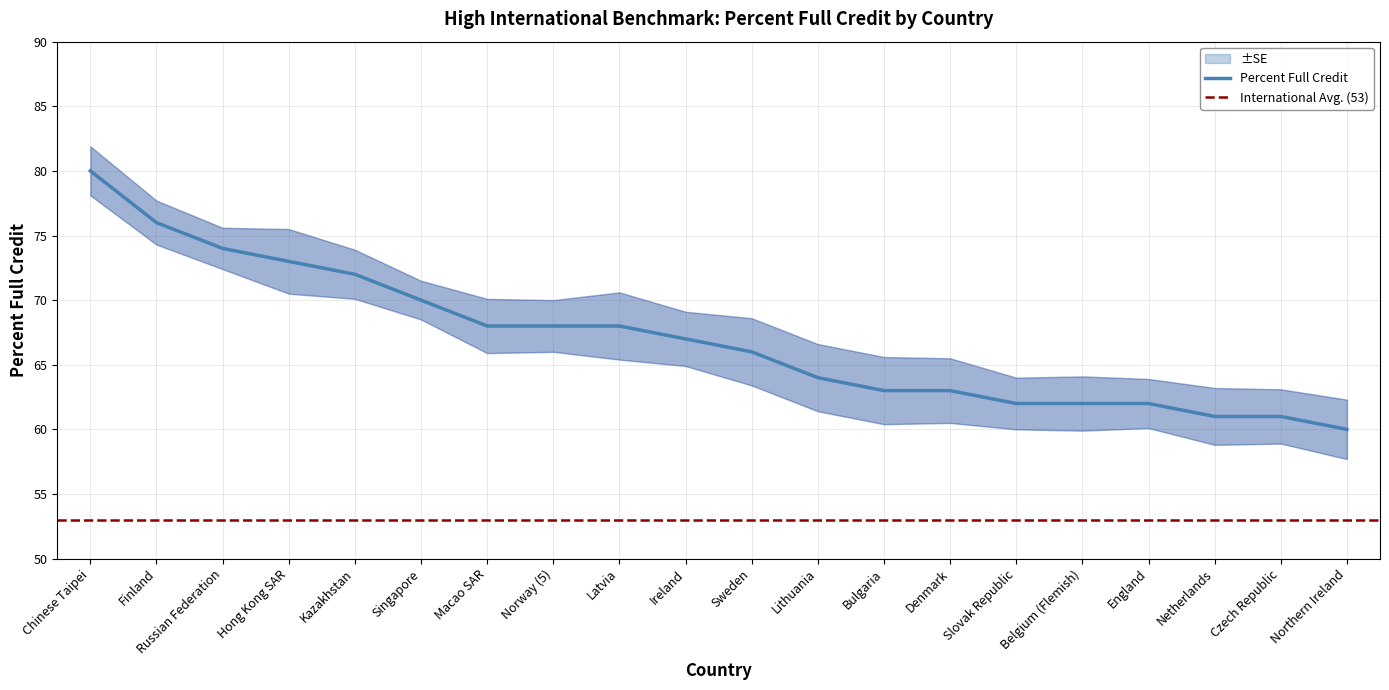

True or false: Percent Full Credit and Lower Band cross at least once.

False